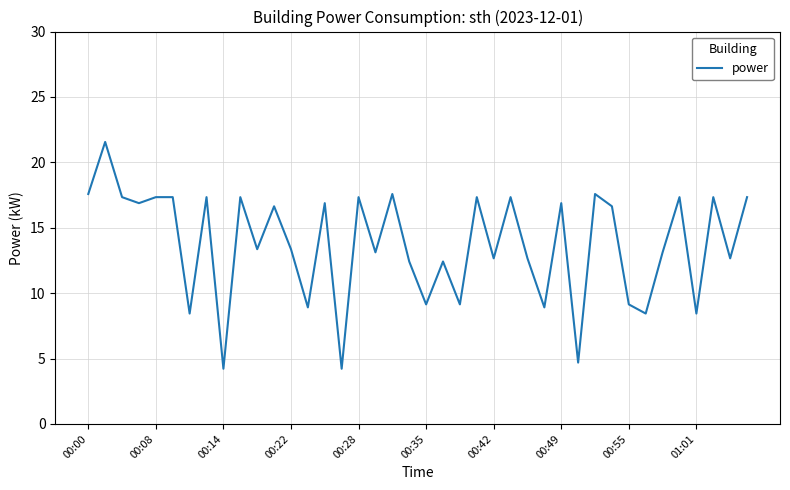

What is the difference between the maximum and minimum values?

17.3